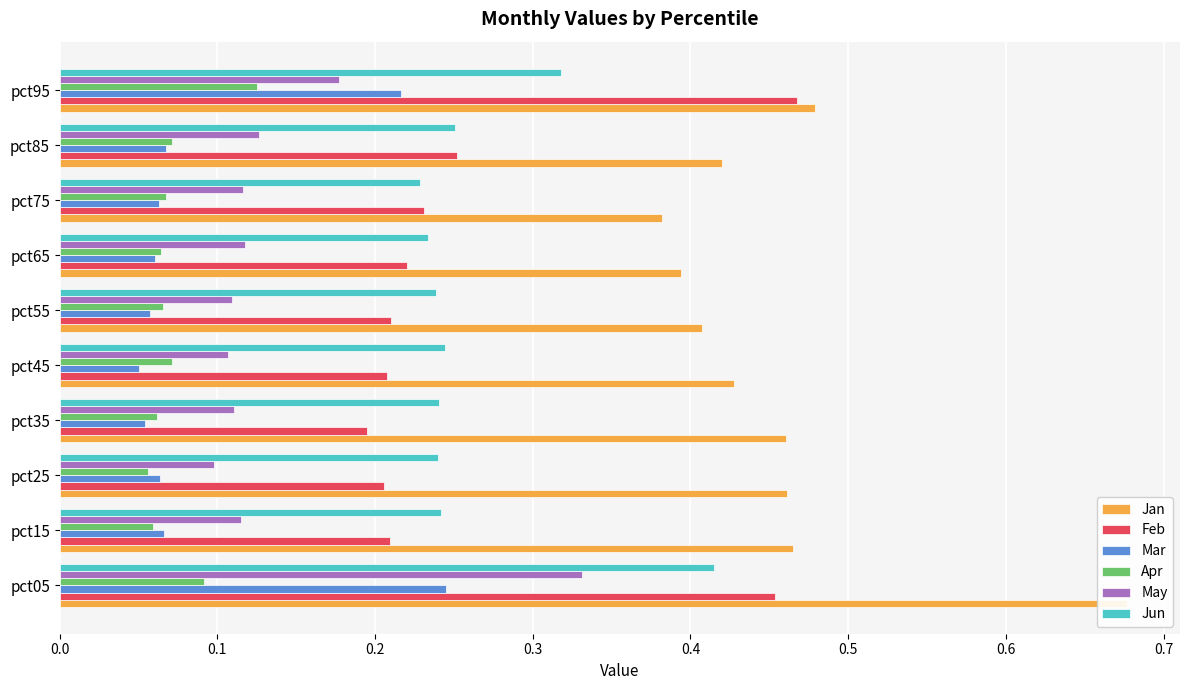

What are all the series names shown in the legend?

Jan, Feb, Mar, Apr, May, Jun